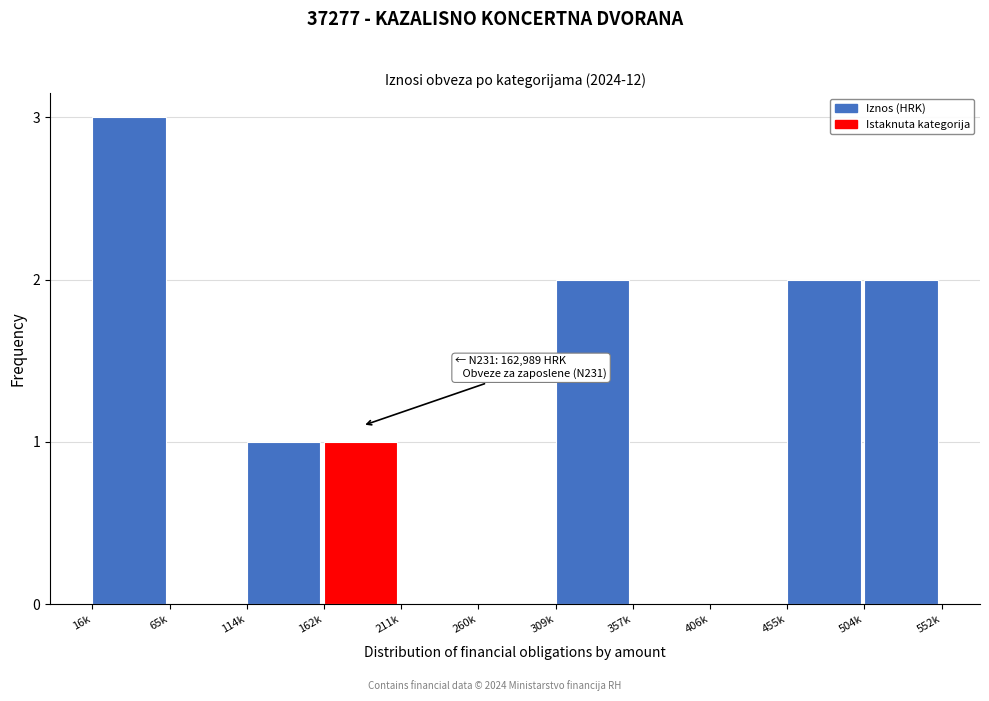

Reading left to right, extract all data points from this chart.

16k=3	65k=0	114k=1	162k=1	211k=0	260k=0	309k=2	357k=0	406k=0	455k=2	504k=2